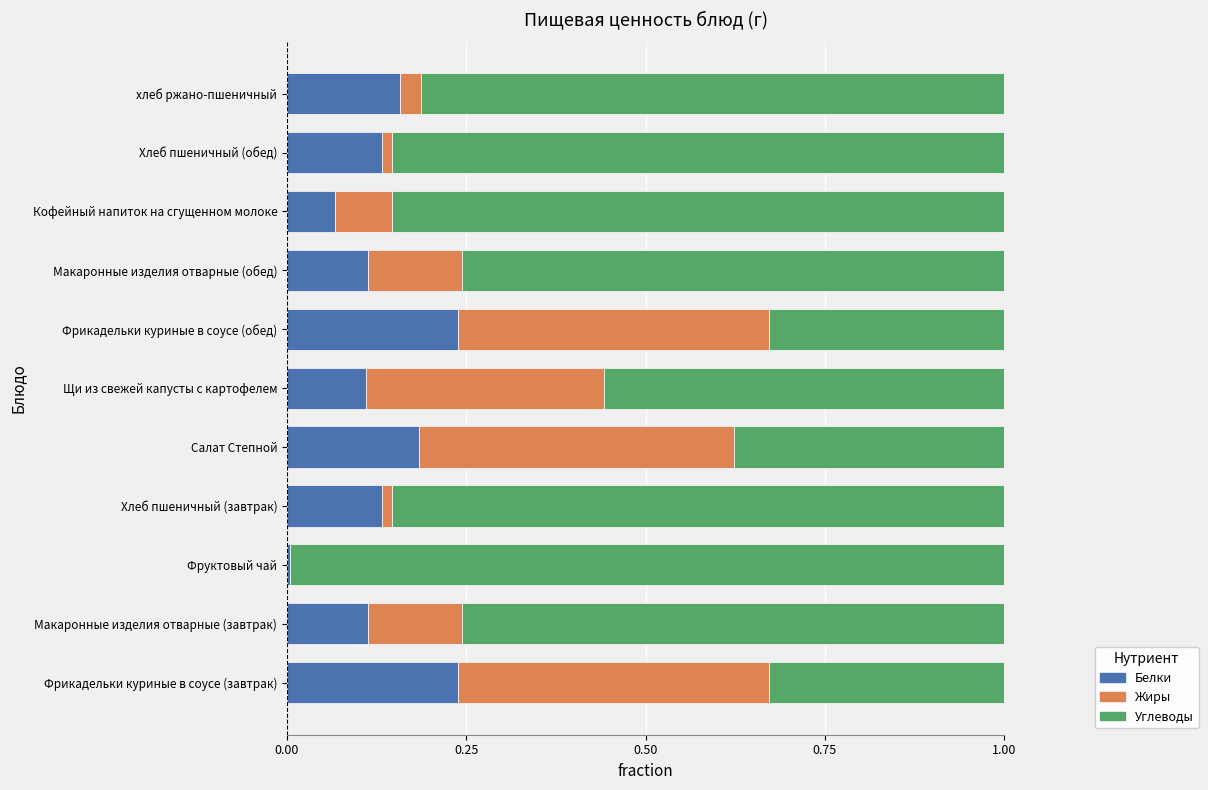

What is the total value across all series at Фрикадельки куриные в соусе (завтрак)?

1.0